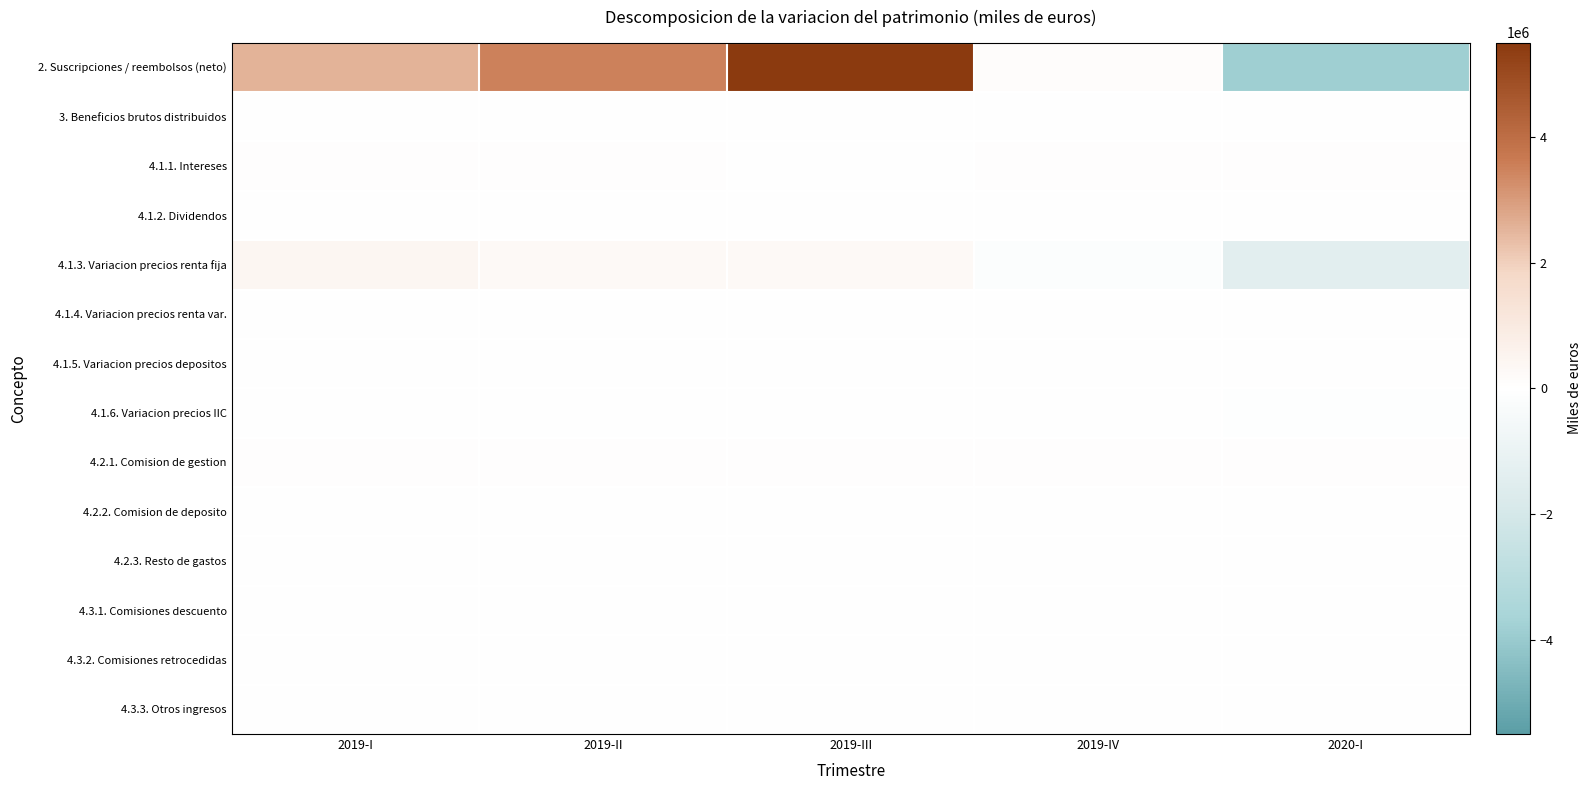

Which series has the largest total across all categories?

2. Suscripciones / reembolsos (neto)